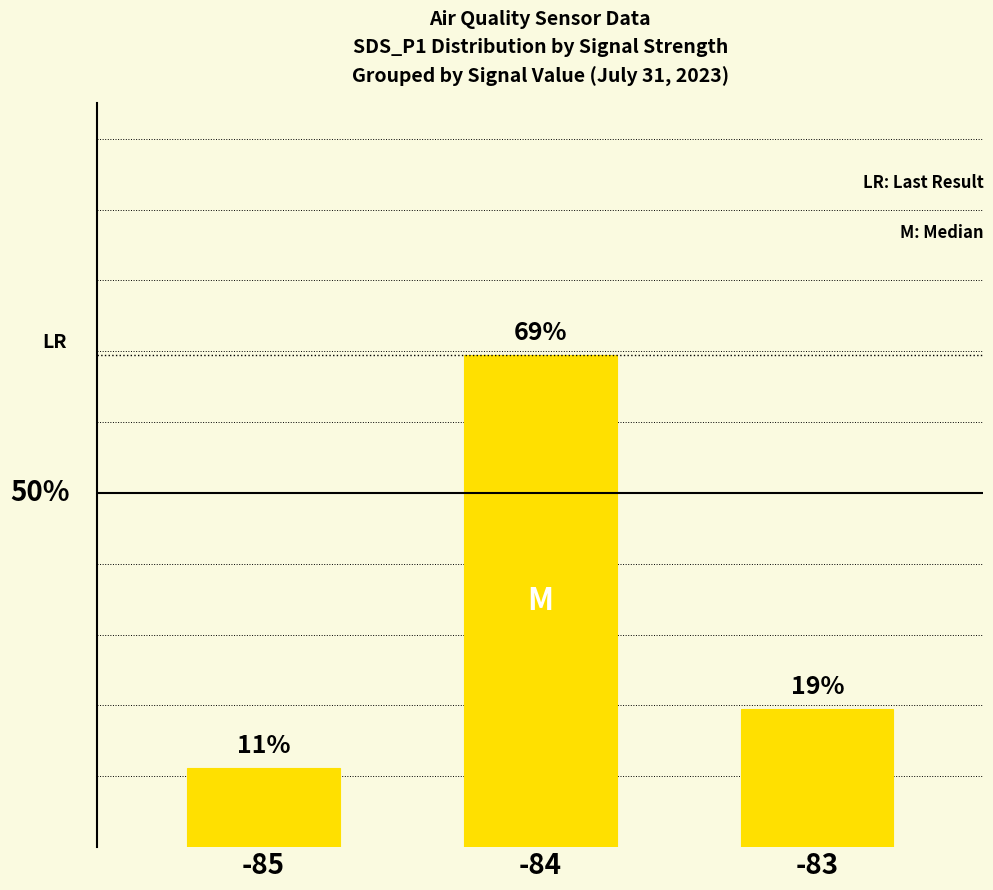

Between -85 and -83, which is larger?

-83